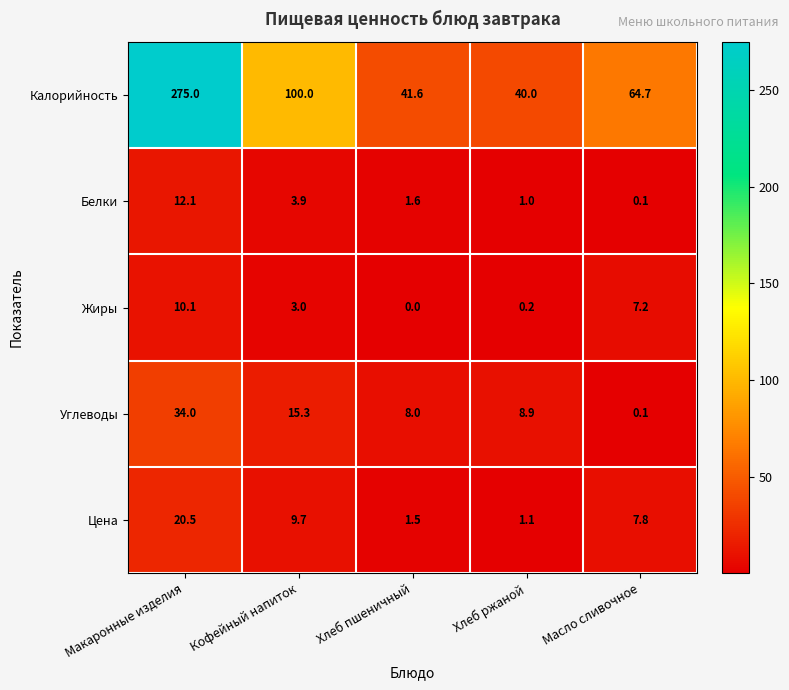

What is the sum of the Жиры values at Макаронные изделия and Хлеб пшеничный?

10.1